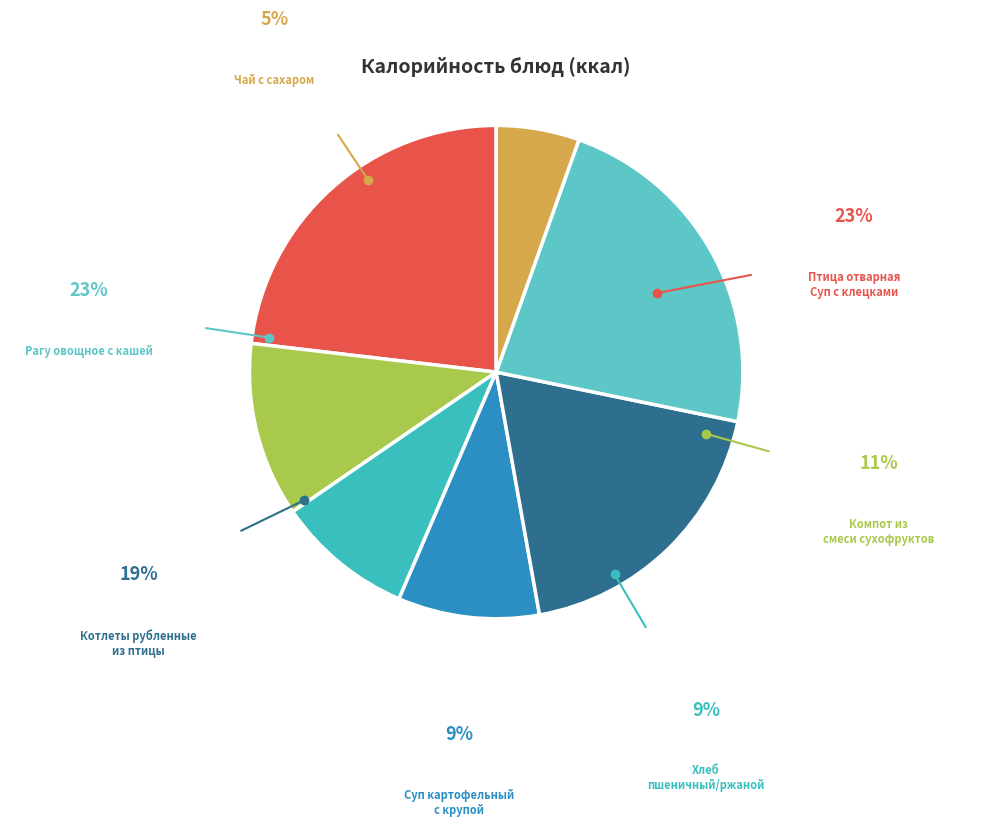

Which slice is the largest?

Птица отварная / Суп с клецками